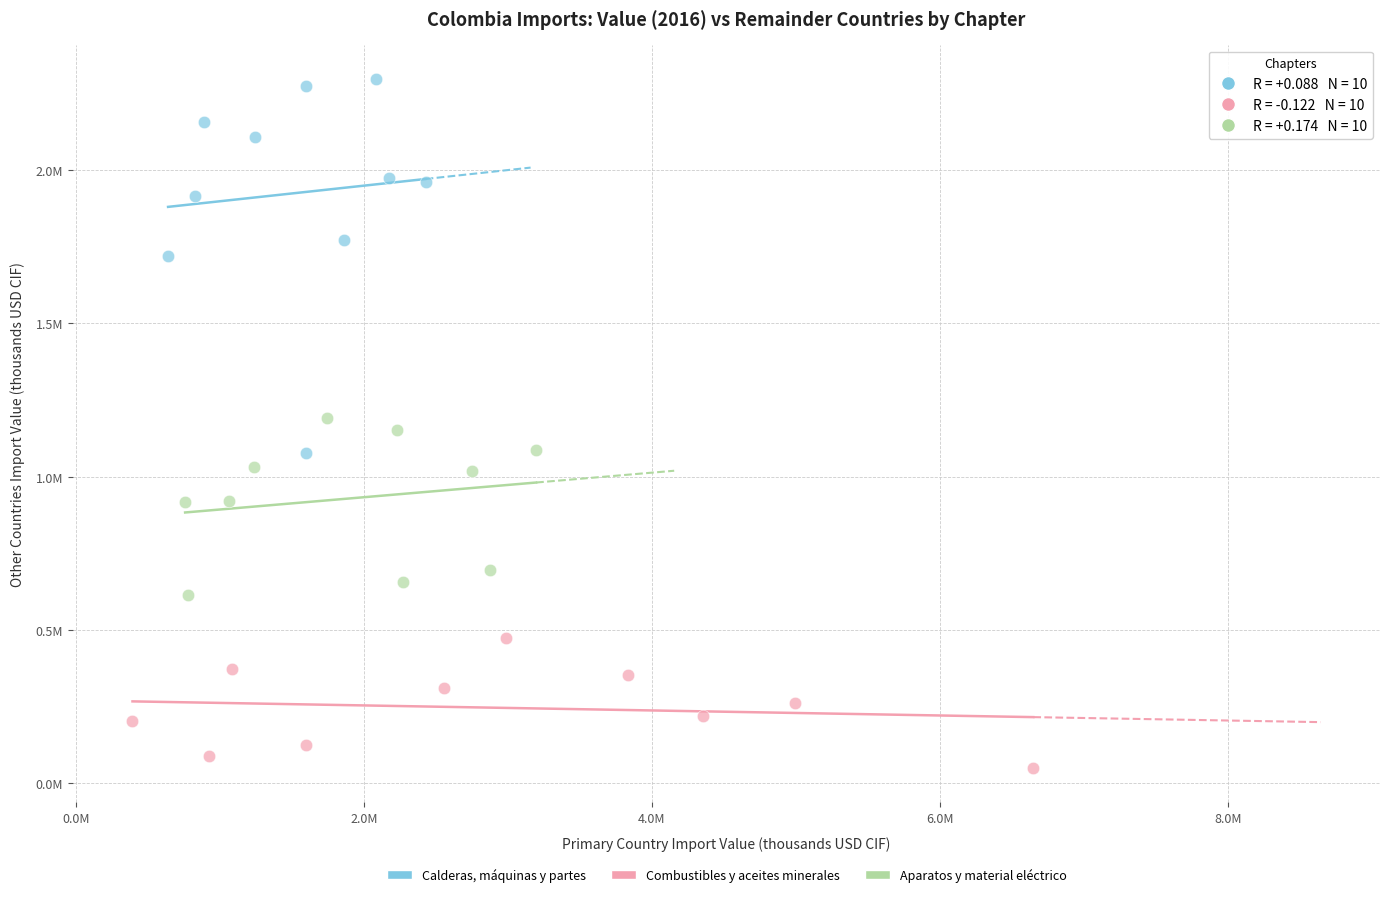

Which series reaches the maximum Y coordinate?

Calderas, máquinas y partes